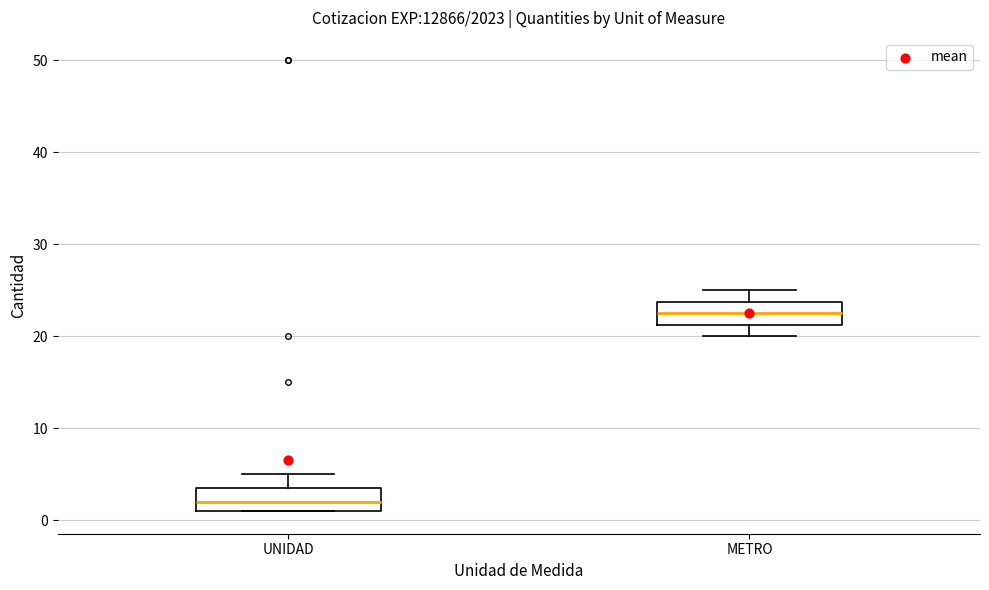

Where does the median line of the box for METRO sit on the y-axis? The values are not printed on the chart, so give them approximately, as read against the axis.

23